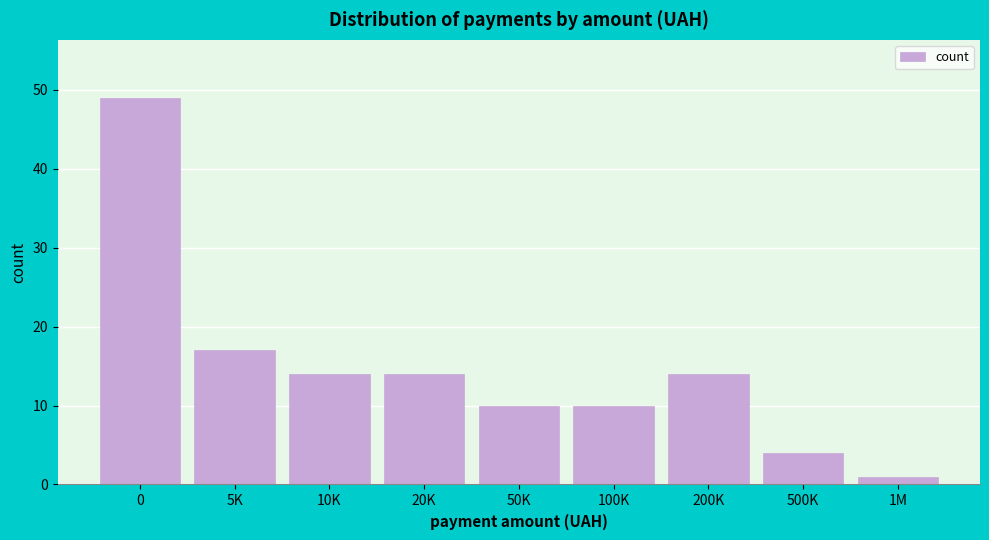

Reading left to right, list all the values displayed in this chart.

49	17	14	14	10	10	14	4	1